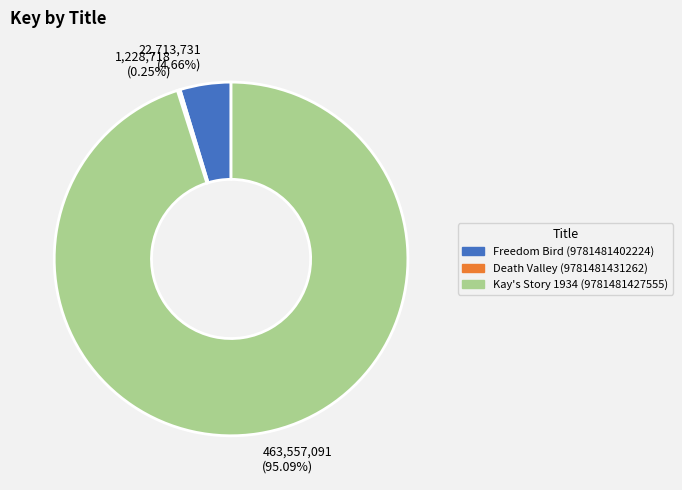

To the nearest percent, what is the difference between the largest and smallest slice percentages?

95%